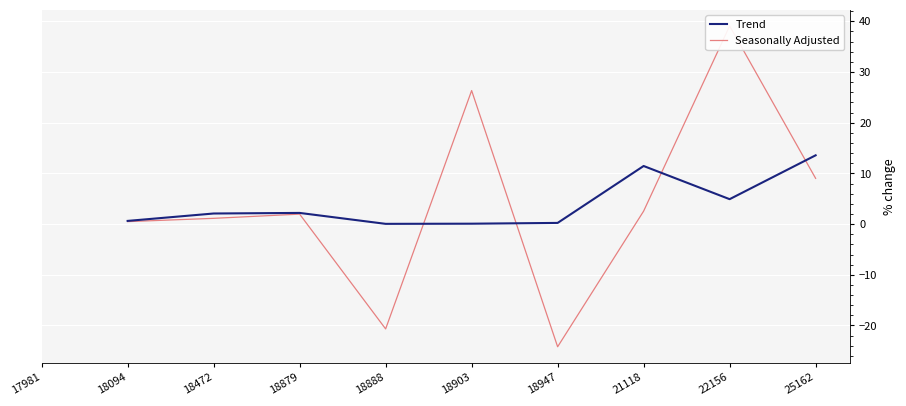

After their last crossing, which series has the higher values: Seasonally Adjusted or Trend?

Trend